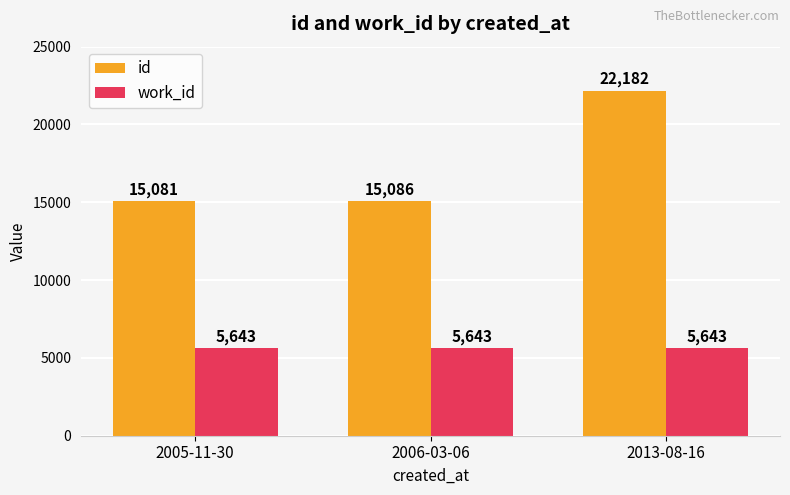

Which series has the widest spread of values?

id